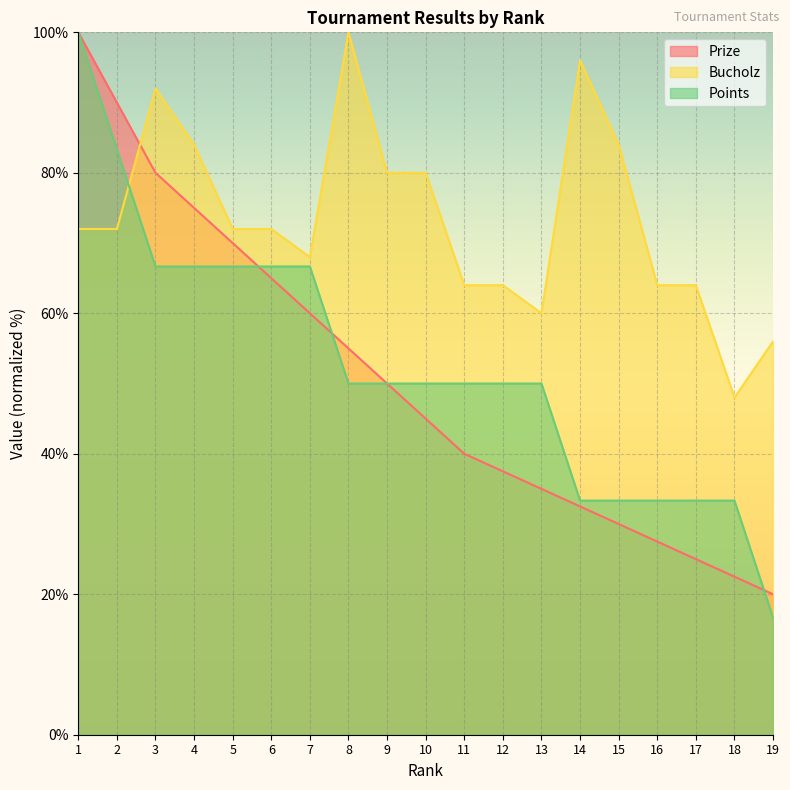

What are all the series names shown in the legend?

Prize, Bucholz, Points